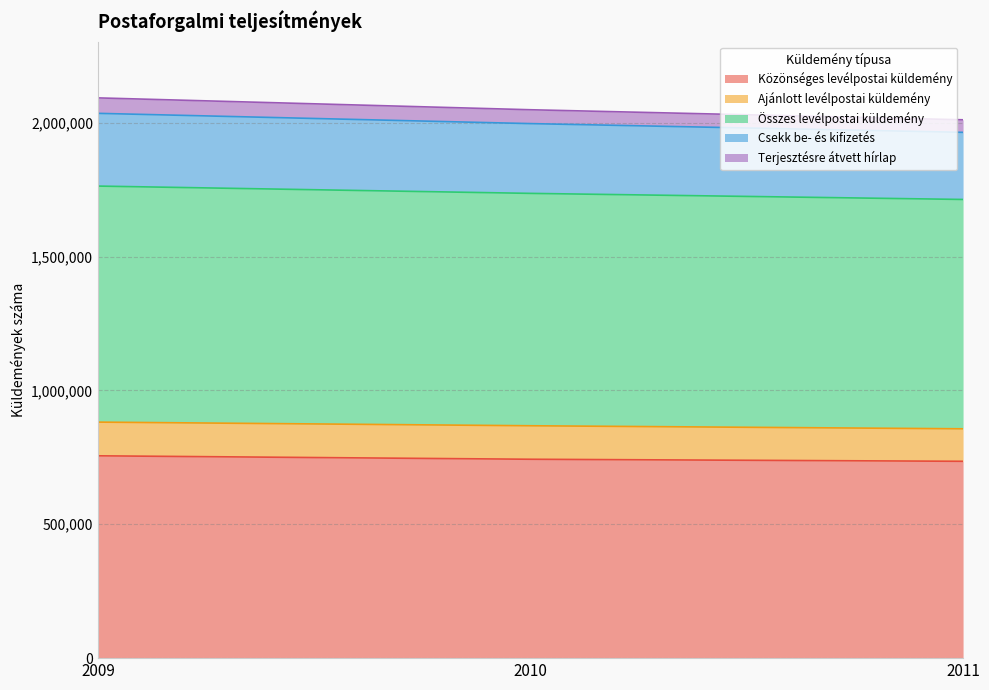

What is the maximum value for Közönséges levélpostai küldemény?

755719